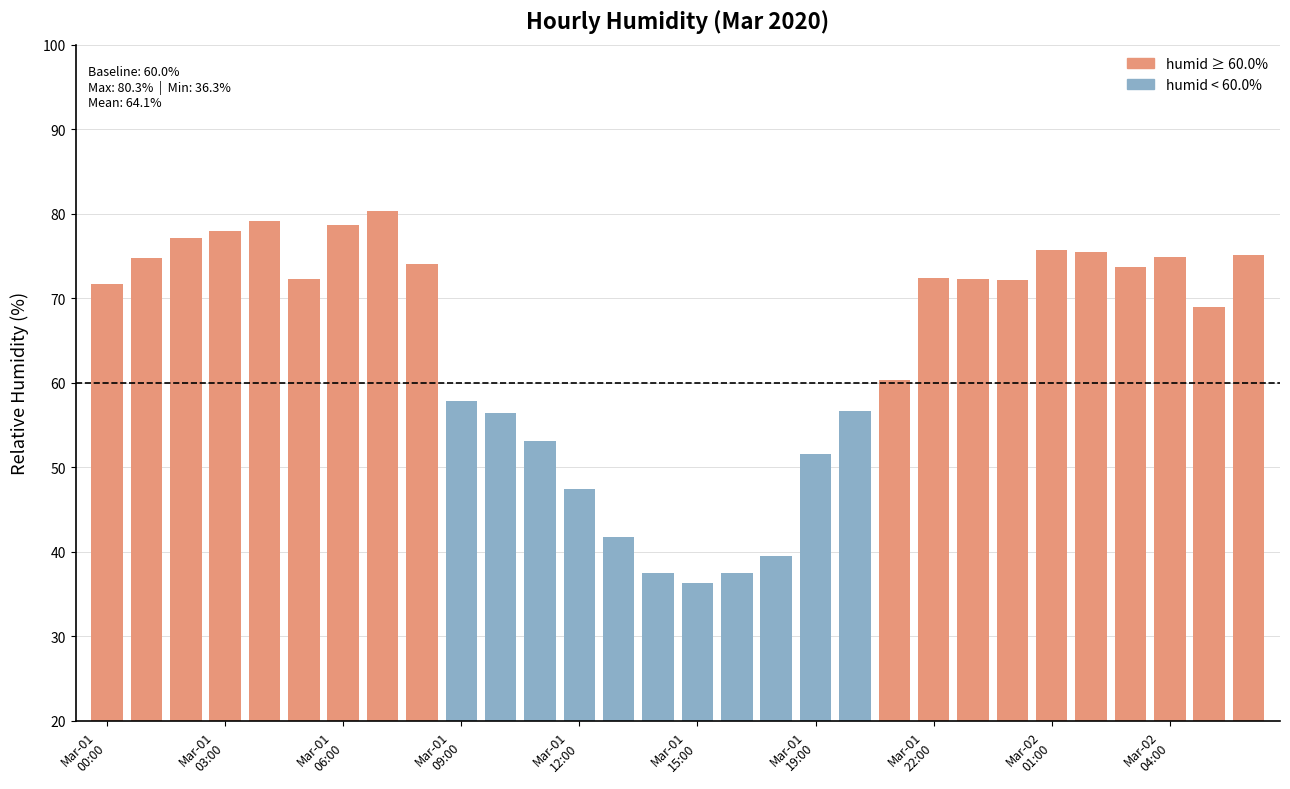

What is the difference between the maximum and minimum values?

44.0